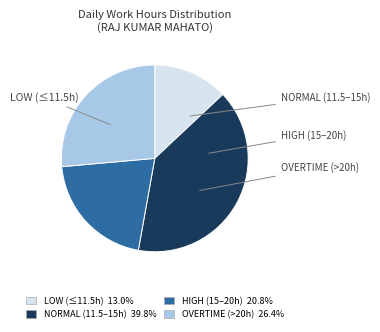

Does any single category account for the majority?

No